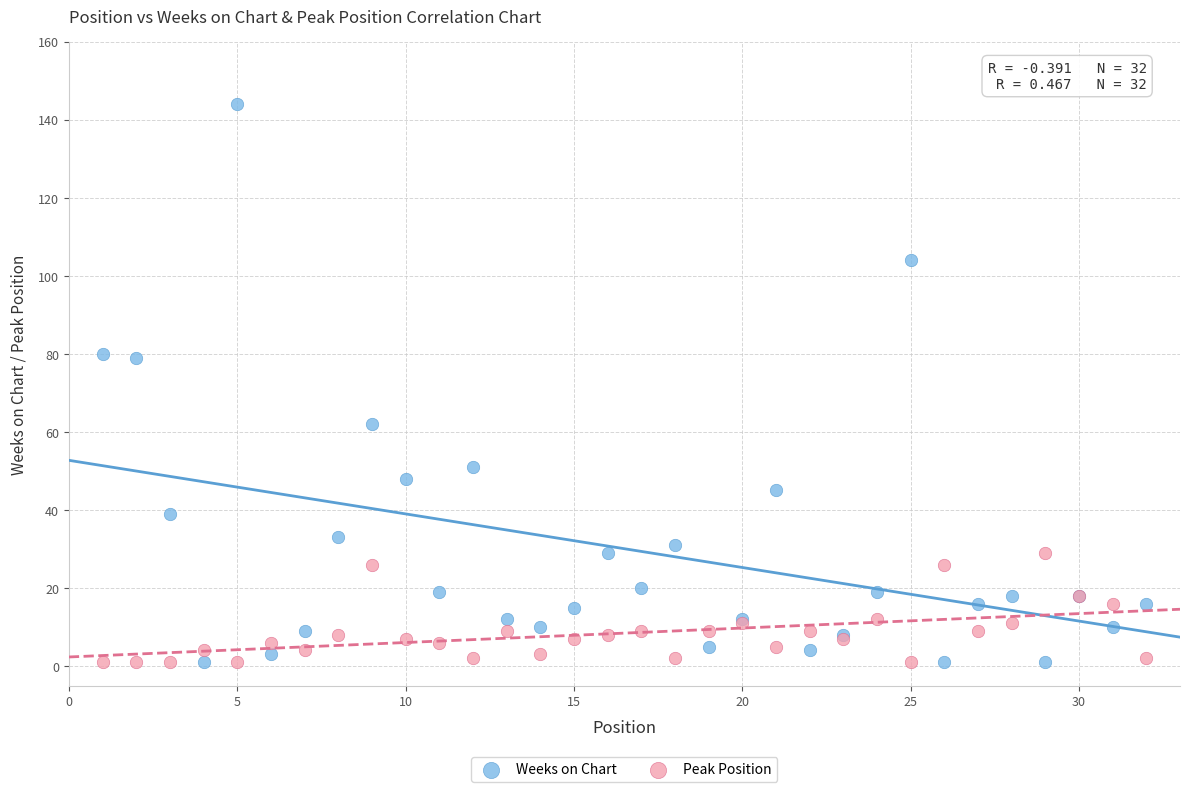

What is the X range (max minus min) for the scatter plot?

31